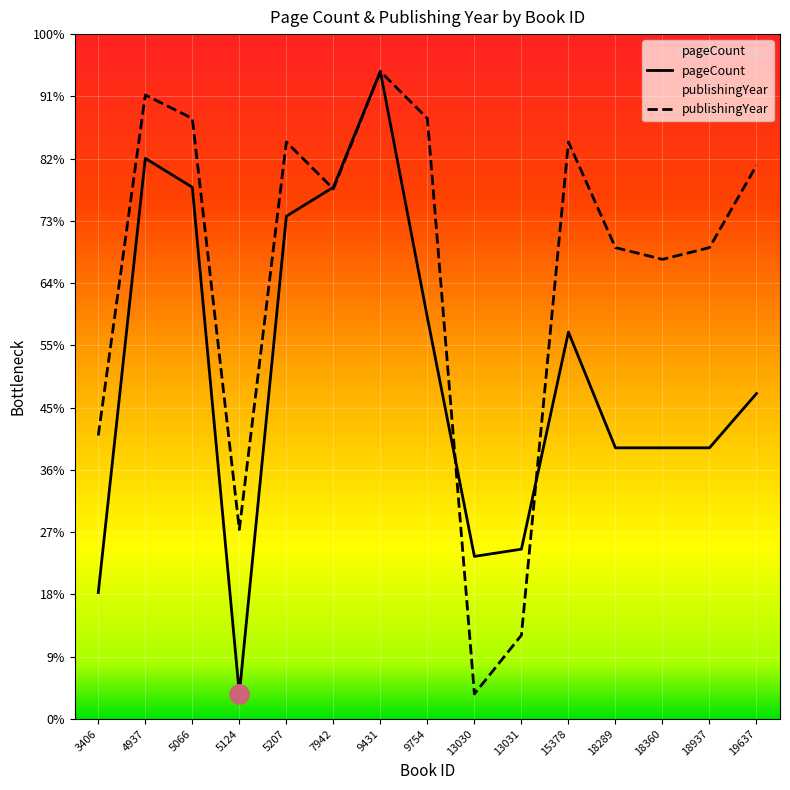

The value of pageCount at 18360 is 113.2. True or false?

False